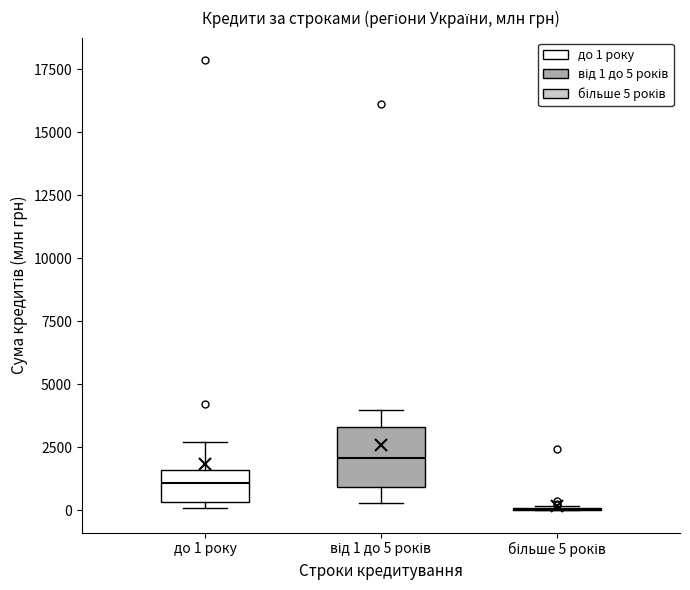

Comparing the boxes themselves (not the whiskers), which one is the tallest?

від 1 до 5 років